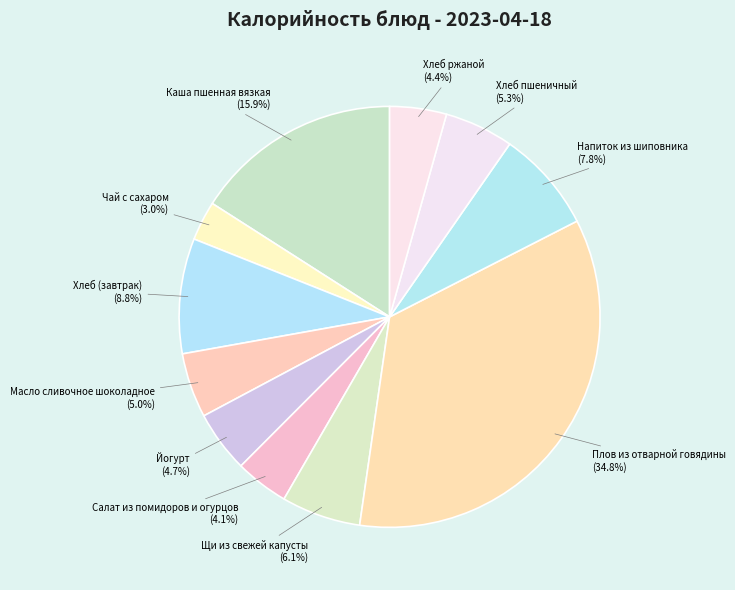

How much of the chart is everything except Масло сливочное шоколадное?

95.0%